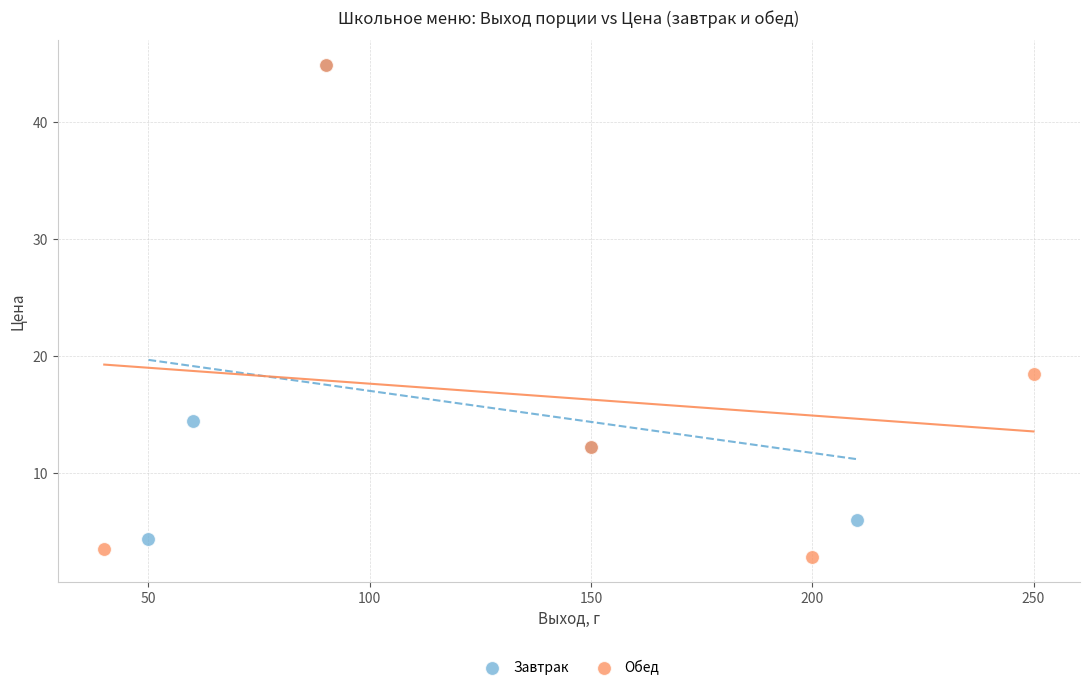

What are all the series names shown in the legend?

Завтрак, Обед